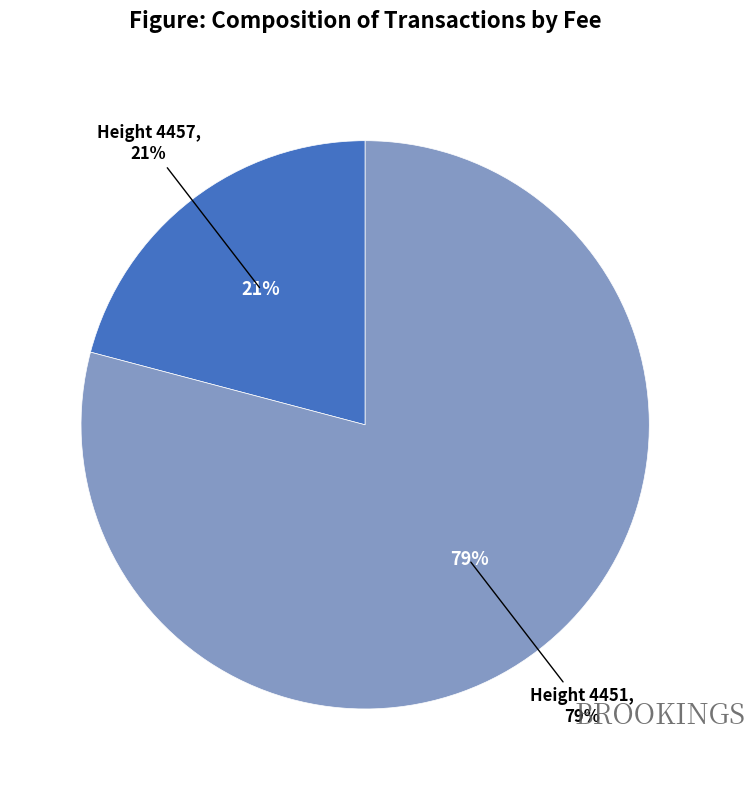

True or false: 4451 accounts for 79% of the total.

True